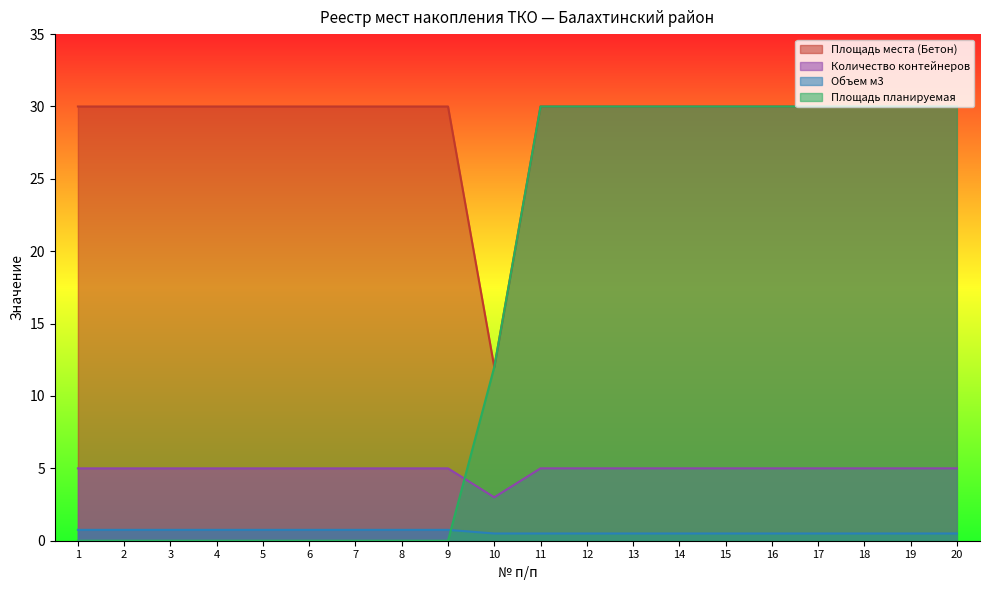

True or false: Объем м3 has a value of 0.8 at 6.

True